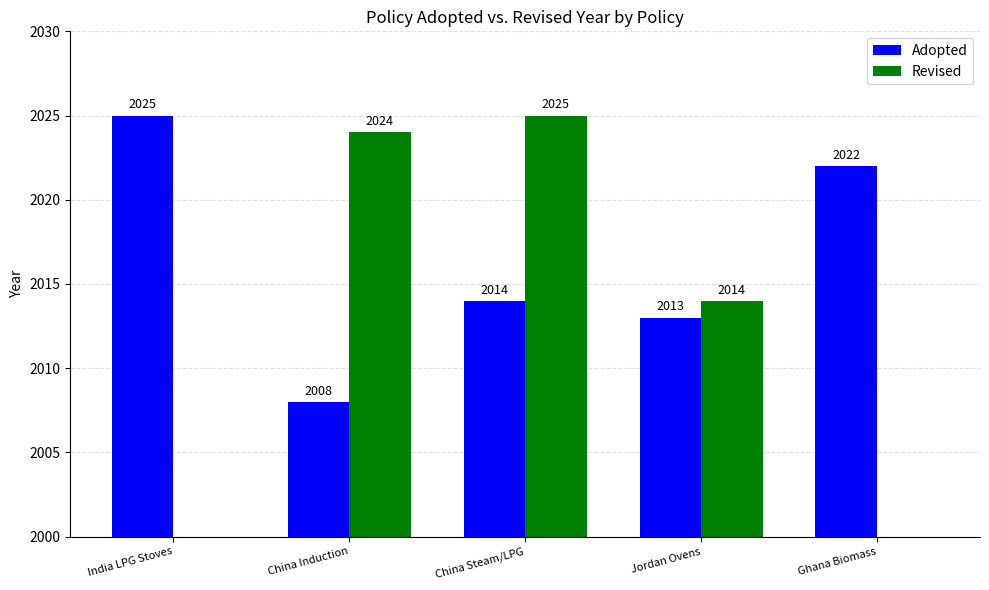

Reading right to left, extract all data points from this chart.

Adopted: 2022	2013	2014	2008	2025
Revised: 0	2014	2025	2024	0